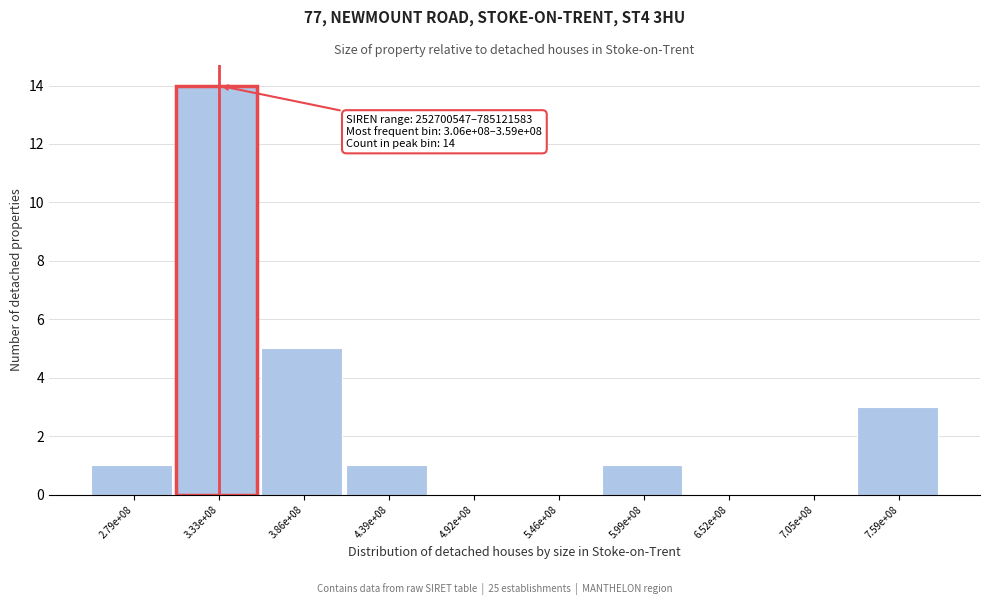

Reading right to left, extract all data points from this chart.

7.59e+08=3	7.05e+08=0	6.52e+08=0	5.99e+08=1	5.46e+08=0	4.92e+08=0	4.39e+08=1	3.86e+08=5	3.33e+08=14	2.79e+08=1